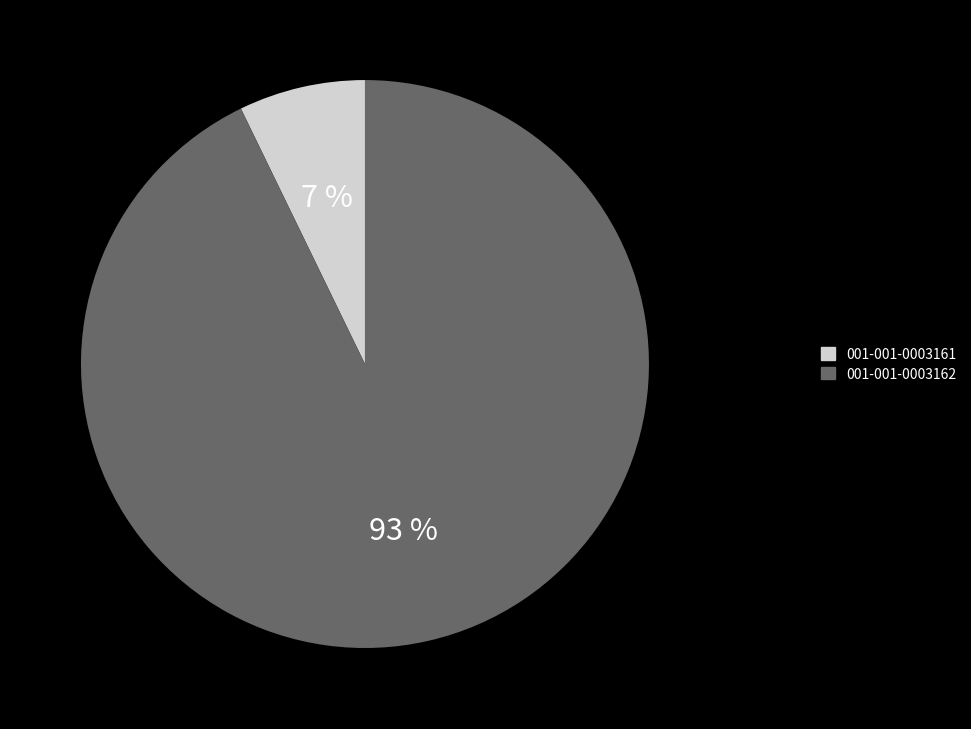

Rank the categories by value from lowest to highest.

001-001-0003161, 001-001-0003162